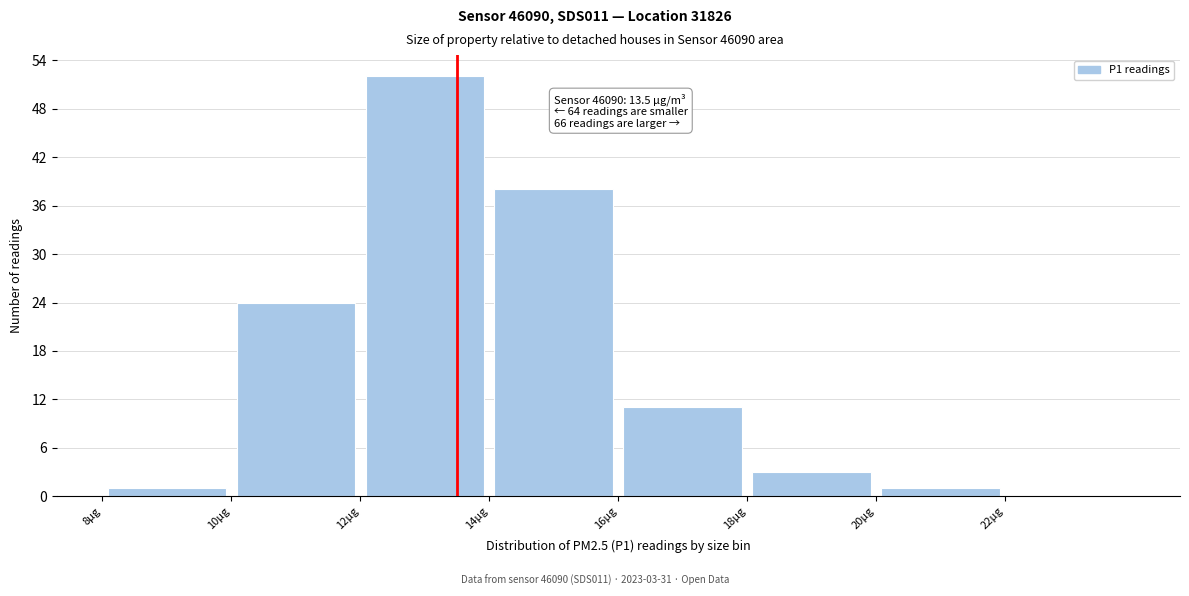

Which range on the x-axis has the tallest bar?

12 to 14